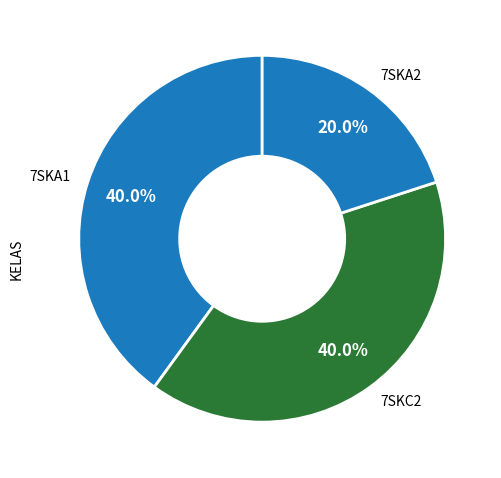

Count the number of slices in the pie.

3